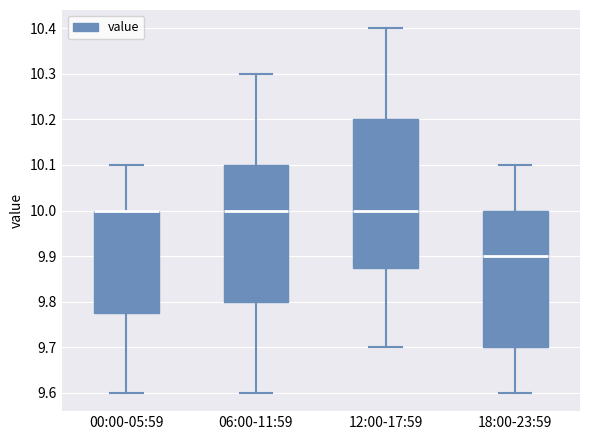

Reading left to right, read every box against the y-axis: the position of its median line, the range the box covers, and the ends of its whiskers. The values are not printed on the chart, so give them approximately, as read against the axis.

00:00-05:59: median 10.00 (drawn on the box's upper edge), box 9.78 to 10.00, whiskers 9.60 to 10.10
06:00-11:59: median 10.00, box 9.80 to 10.10, whiskers 9.60 to 10.30
12:00-17:59: median 10.00, box 9.88 to 10.20, whiskers 9.70 to 10.40
18:00-23:59: median 9.90, box 9.70 to 10.00, whiskers 9.60 to 10.10